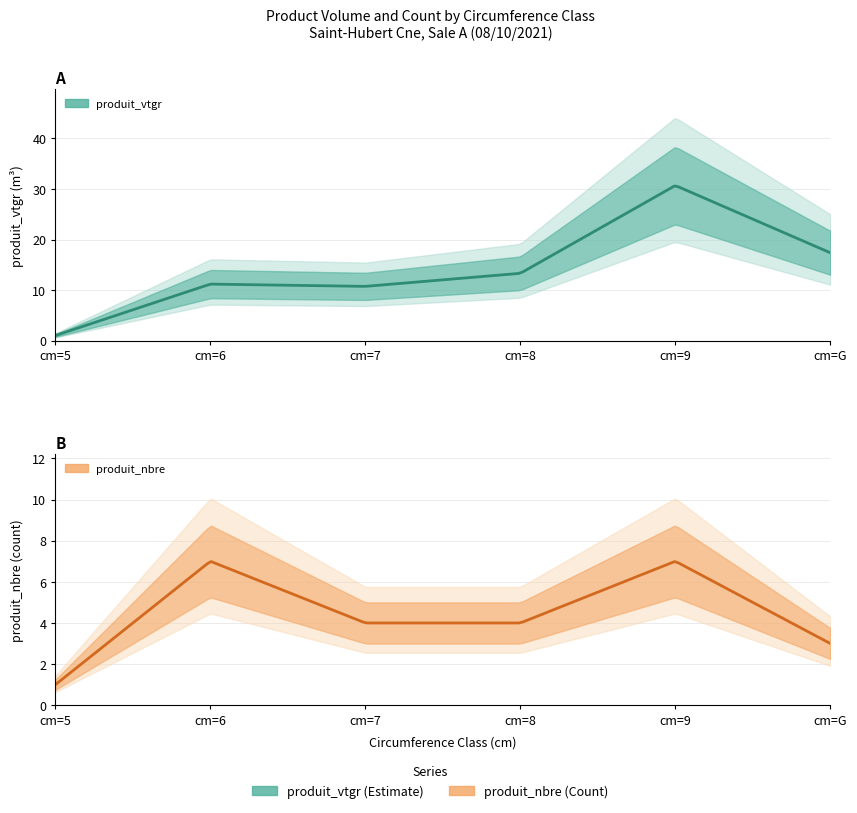

Which series has the largest total across all categories?

produit_vtgr